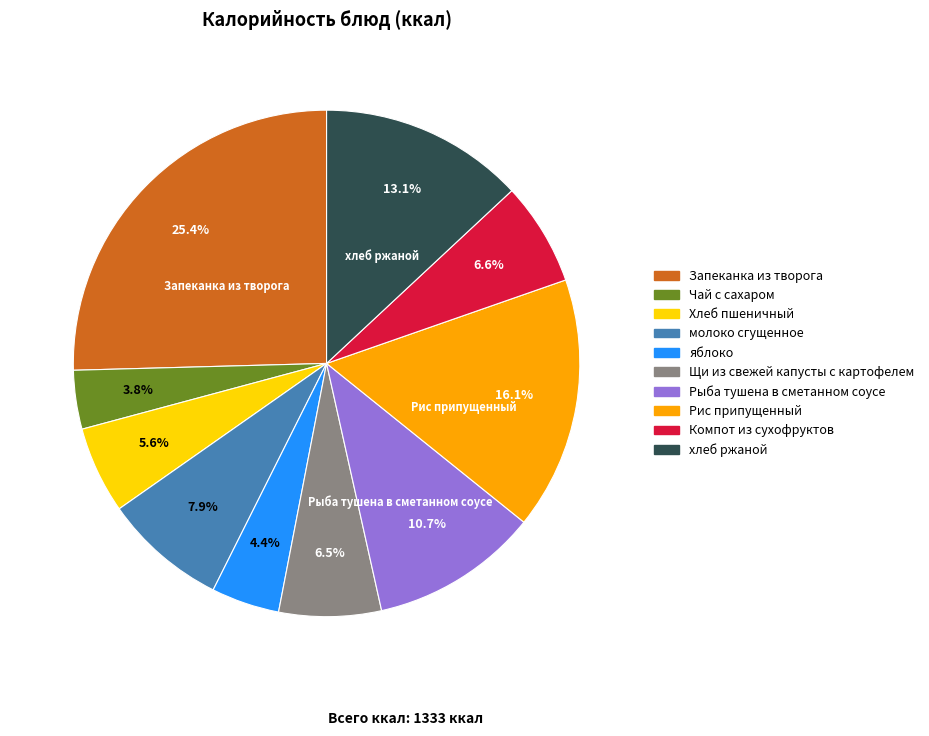

What is the ratio of the value at Хлеб пшеничный to the value at хлеб ржаной?

0.4